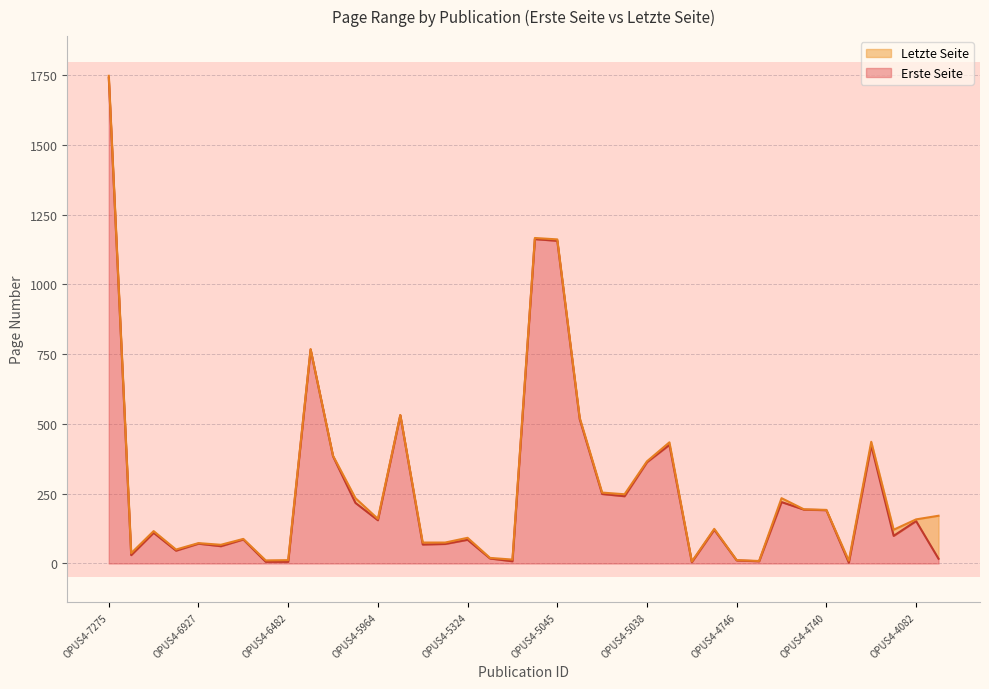

What is the difference between the Letzte Seite values at OPUS4-6256 and OPUS4-4828?

761